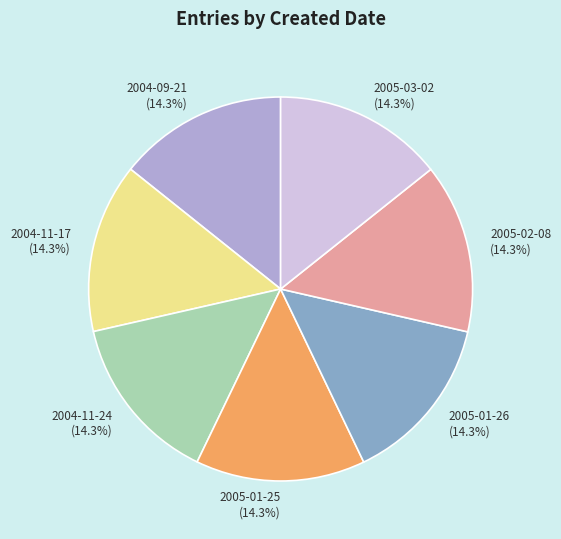

True or false: 2005-03-02 accounts for 5% of the total.

False